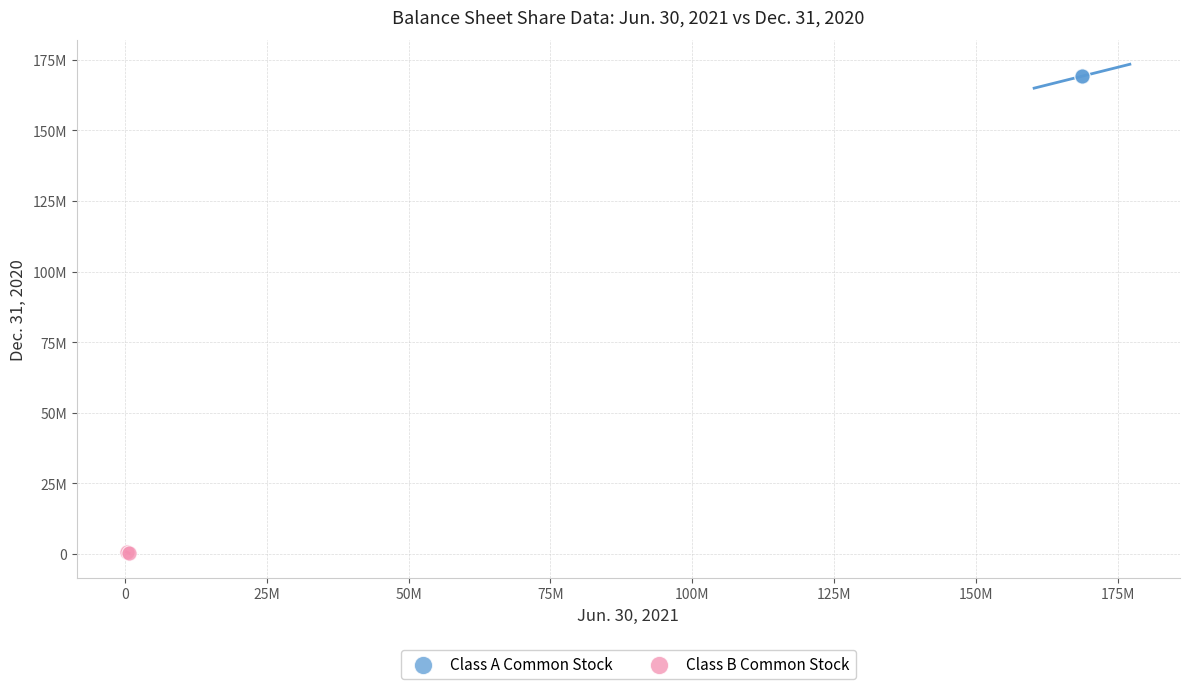

What are all the series names shown in the legend?

Class A Common Stock, Class B Common Stock